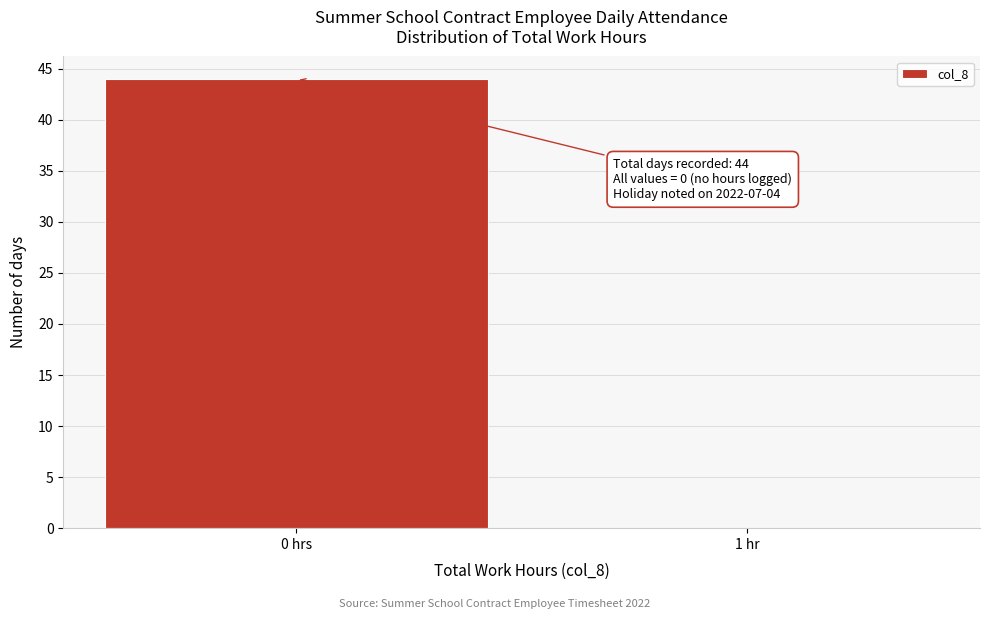

Reading left to right, transcribe all the data shown in this chart.

0 hrs=44	1 hr=0